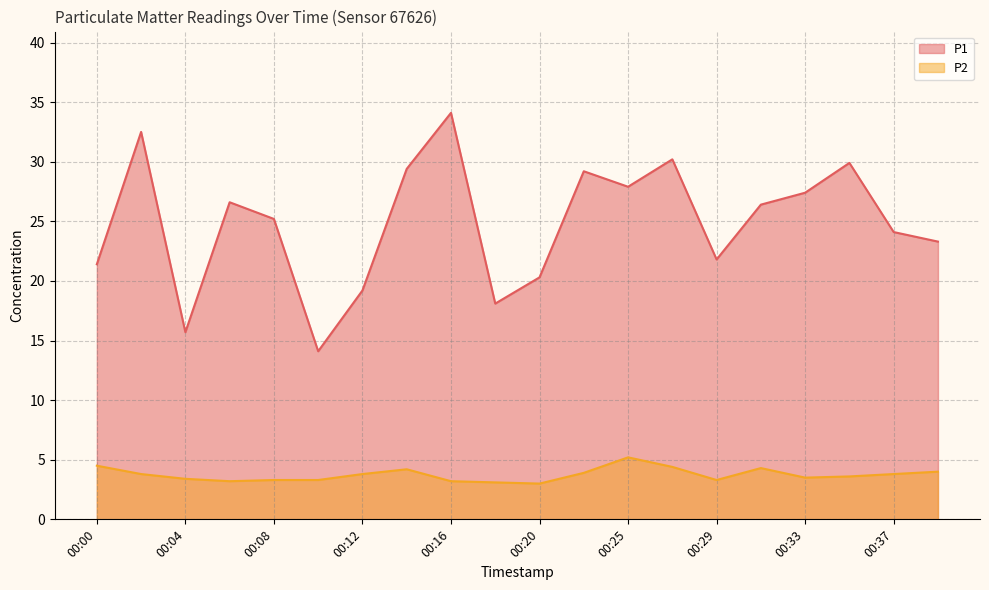

Which category has the lowest value in the P2 series?

00:20